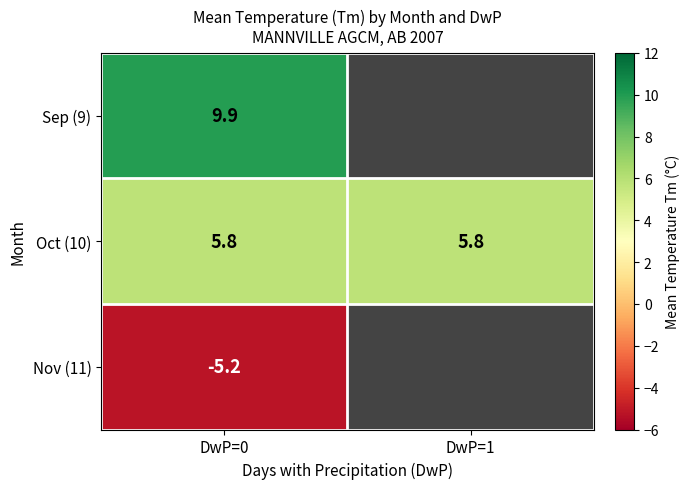

What is the sum of all Oct (10) values?

11.6